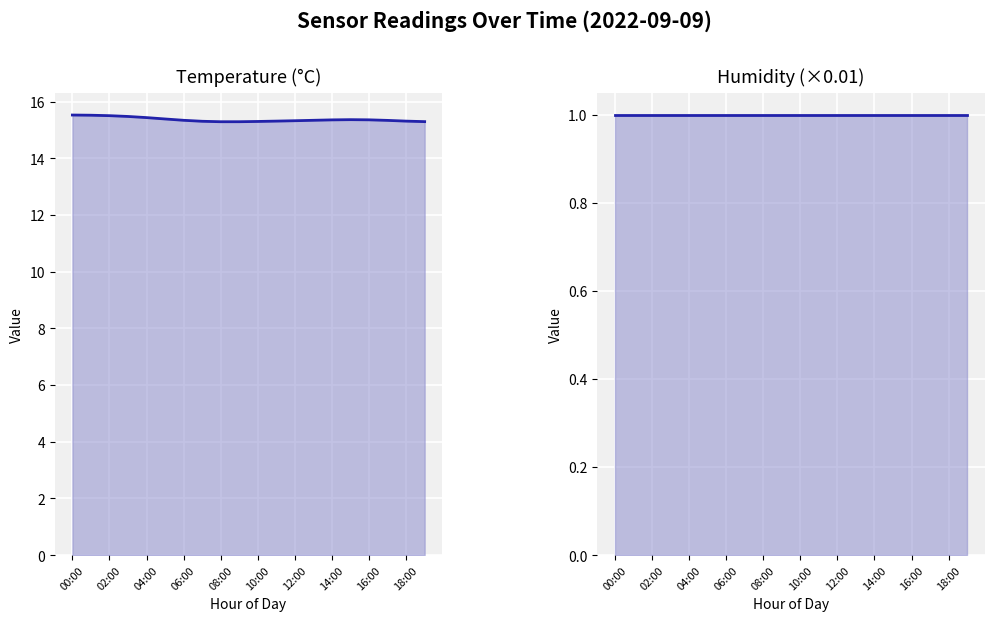

Does the chart display data point markers on the line(s)?

No